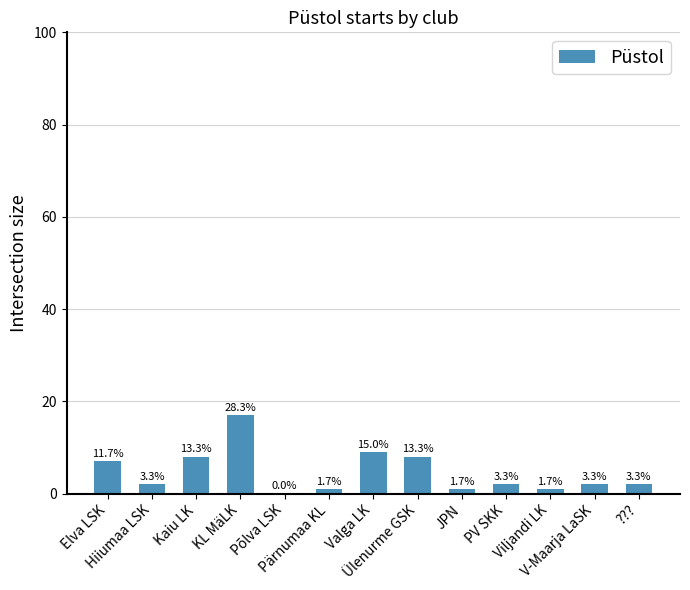

Rank the categories by value from highest to lowest.

KL MäLK, Valga LK, Kaiu LK, Ülenurme GSK, Elva LSK, Hiiumaa LSK, PV SKK, V-Maarja LaSK, ???, Pärnumaa KL, JPN, Viljandi LK, Põlva LSK